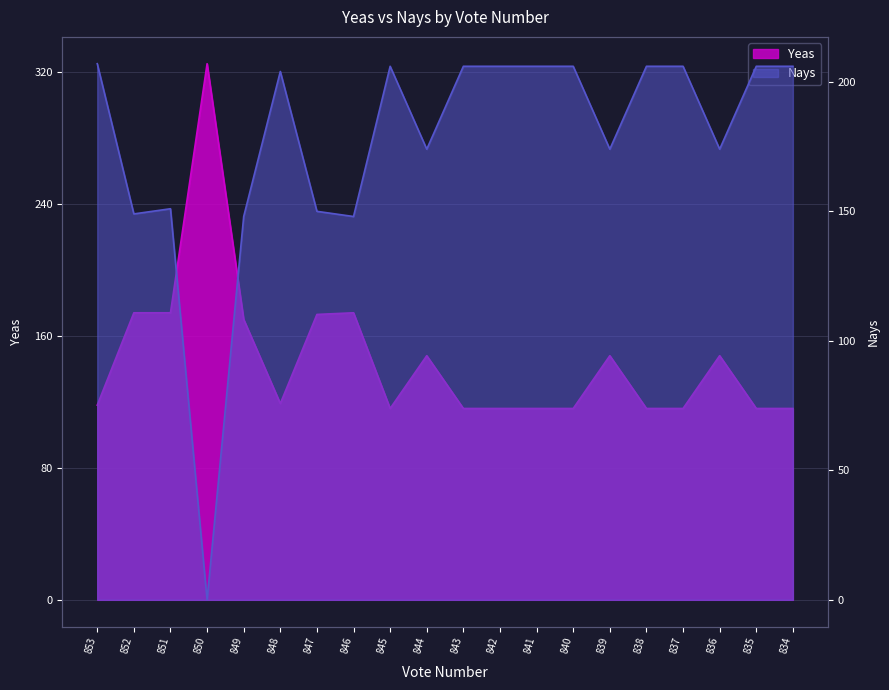

Where does the Nays series first go above 206?

853